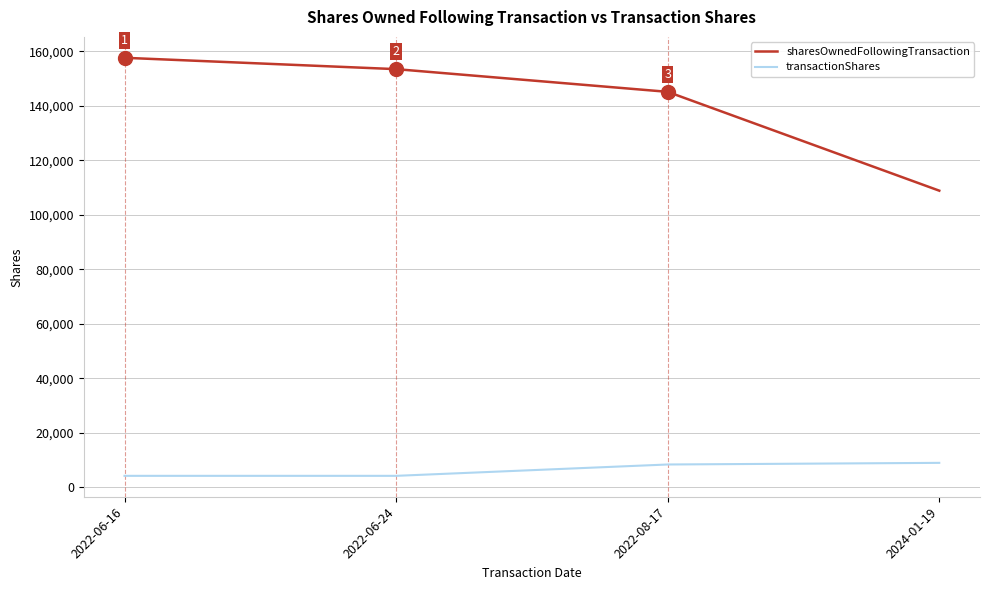

Which series has the widest spread of values?

sharesOwnedFollowingTransaction